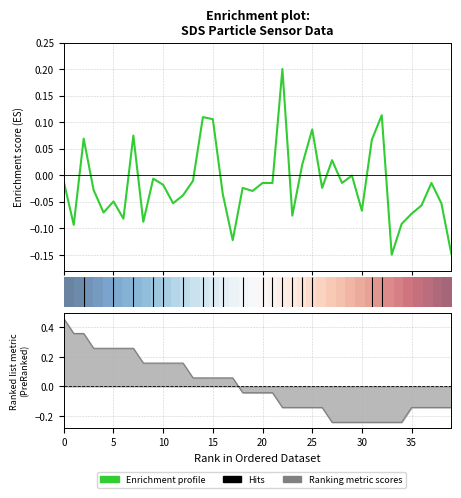

Is it true that Enrichment profile equals -0.1 at 20?

False